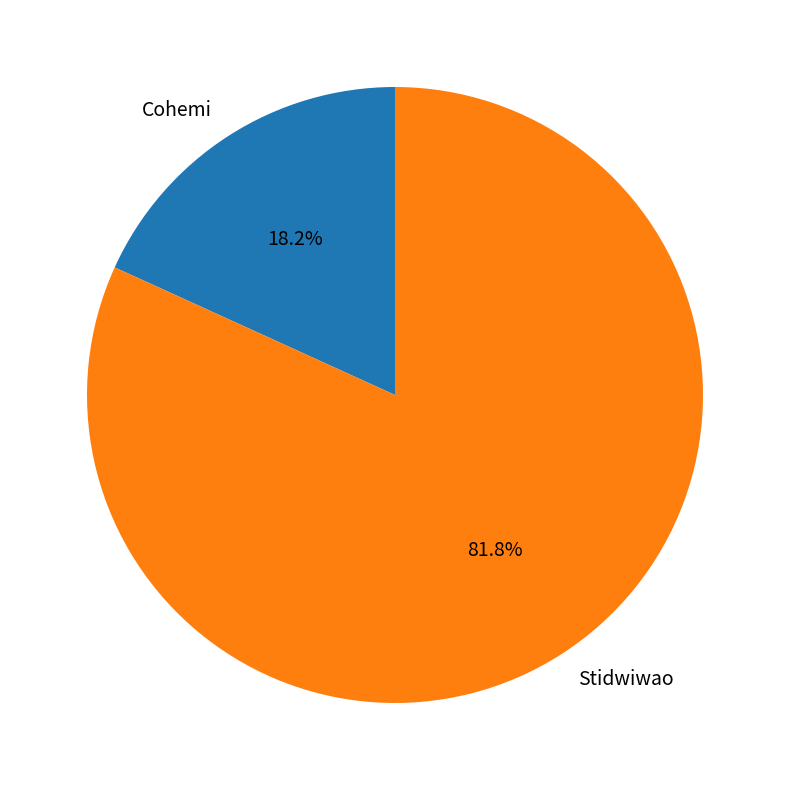

Is there a majority slice in this chart?

Yes